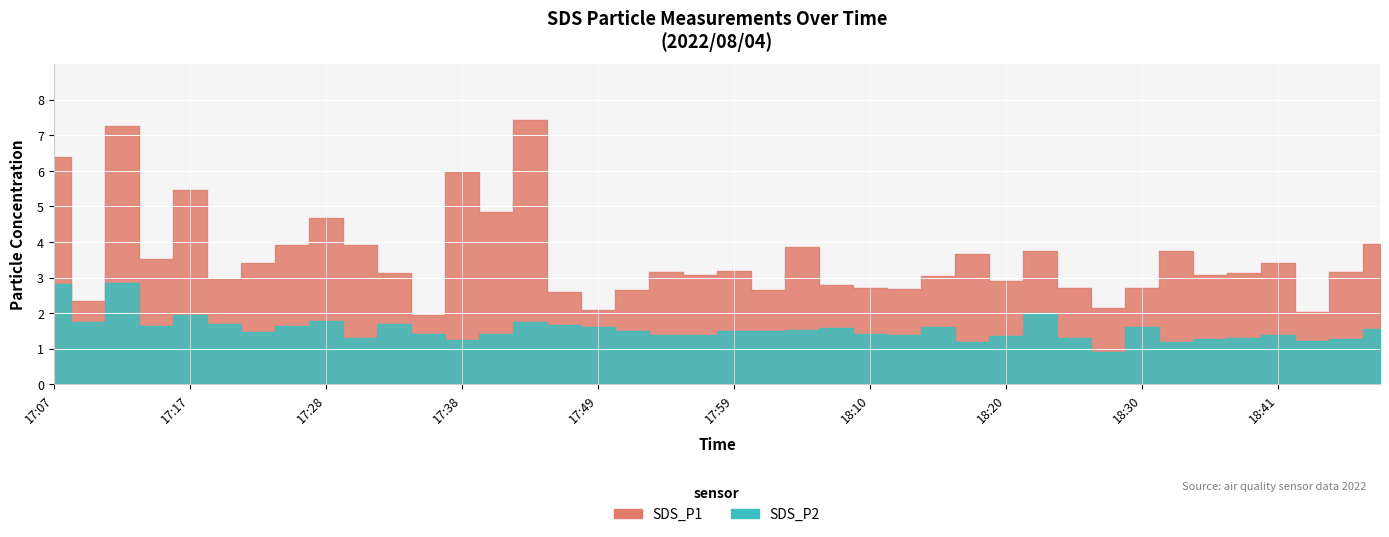

What is the sum of the SDS_P2 values at 18:36 and 17:46?

2.9